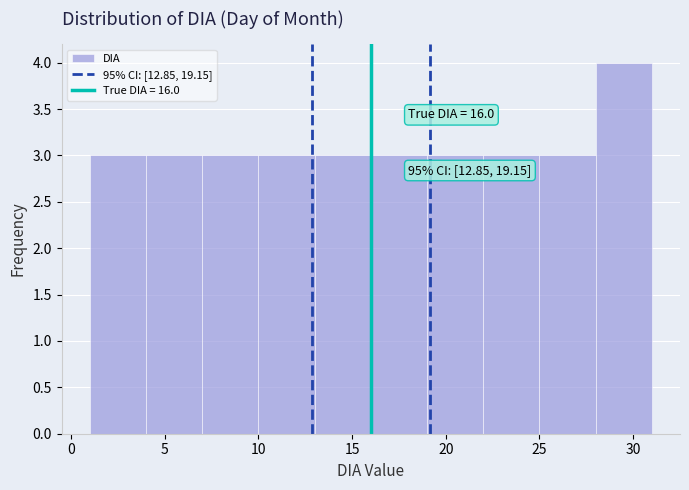

Which range on the x-axis has the tallest bar?

28 to 31